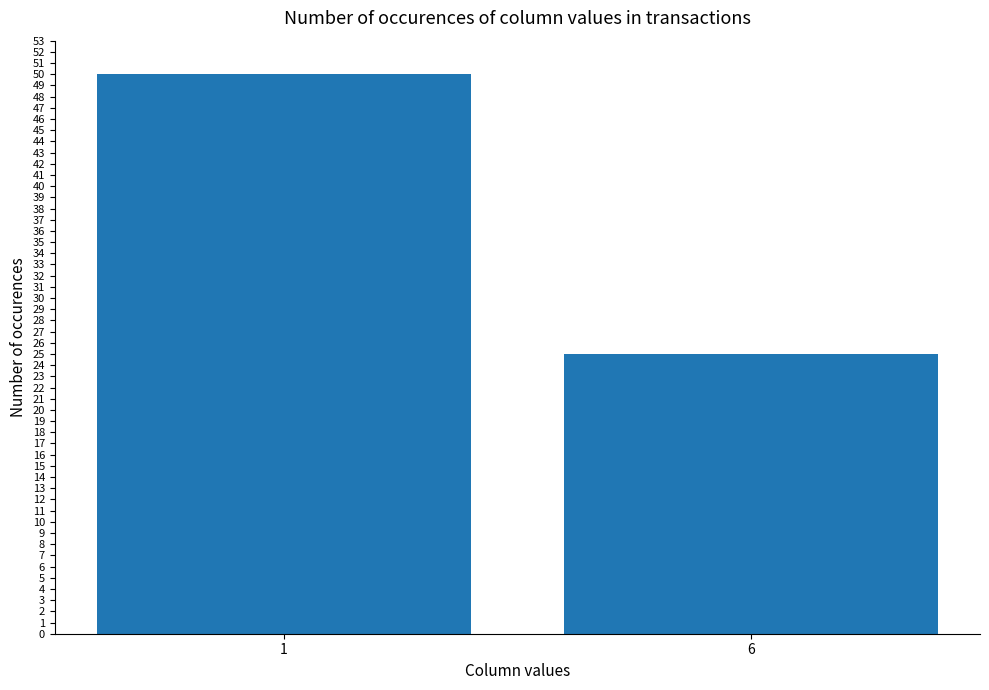

Count the number of data series in this chart.

1